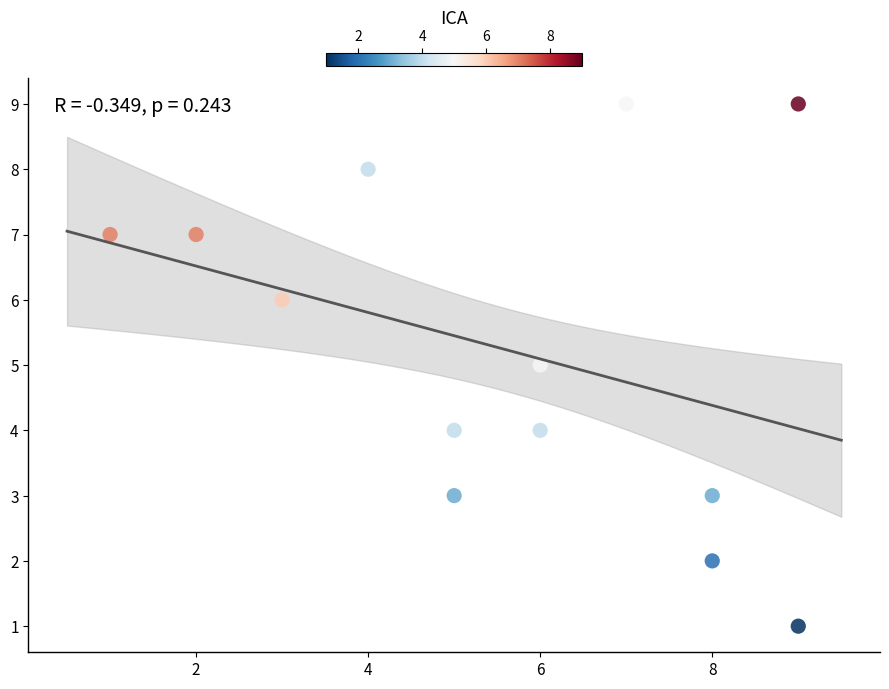

What is the range of X values (max minus min)?

8